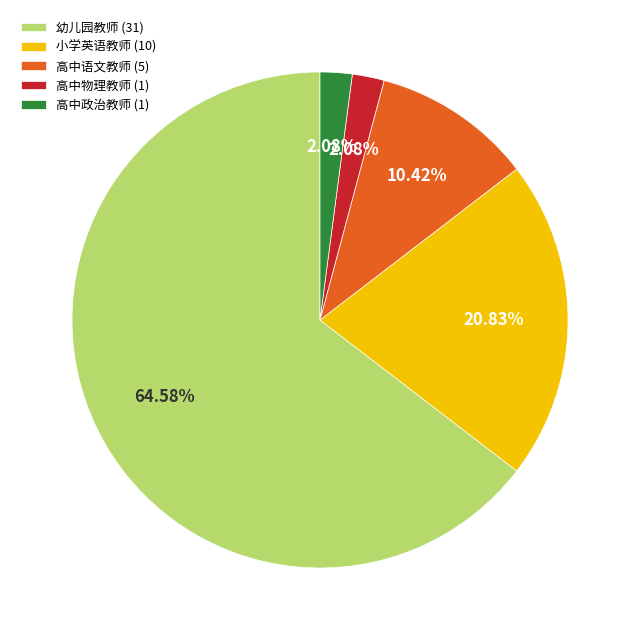

Is 高中语文教师 the majority of the pie?

No